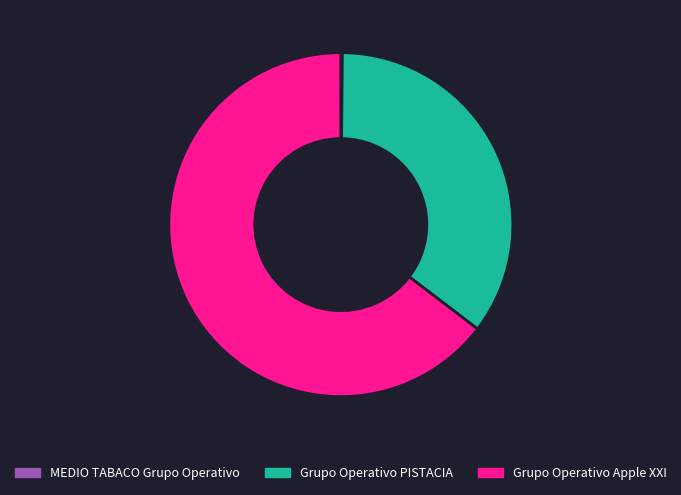

Between Grupo Operativo Apple XXI and Grupo Operativo PISTACIA, which is larger?

Grupo Operativo Apple XXI